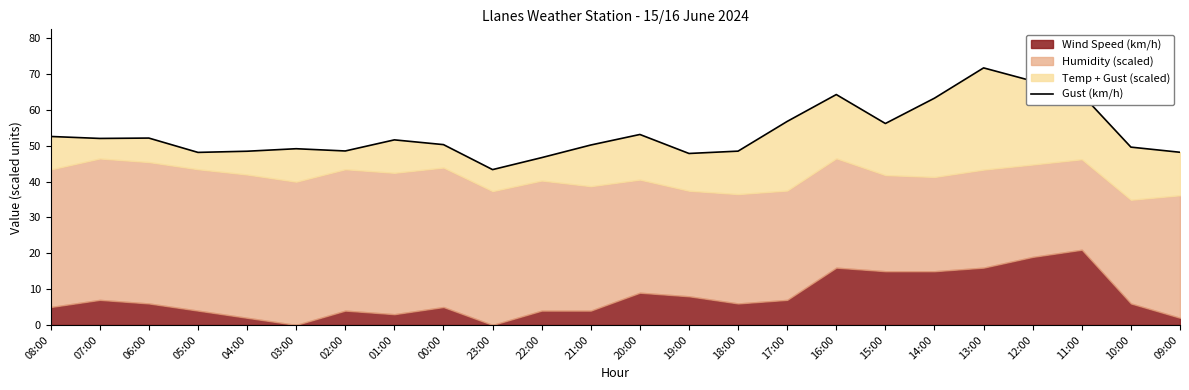

Where is the first local maximum?

06:00